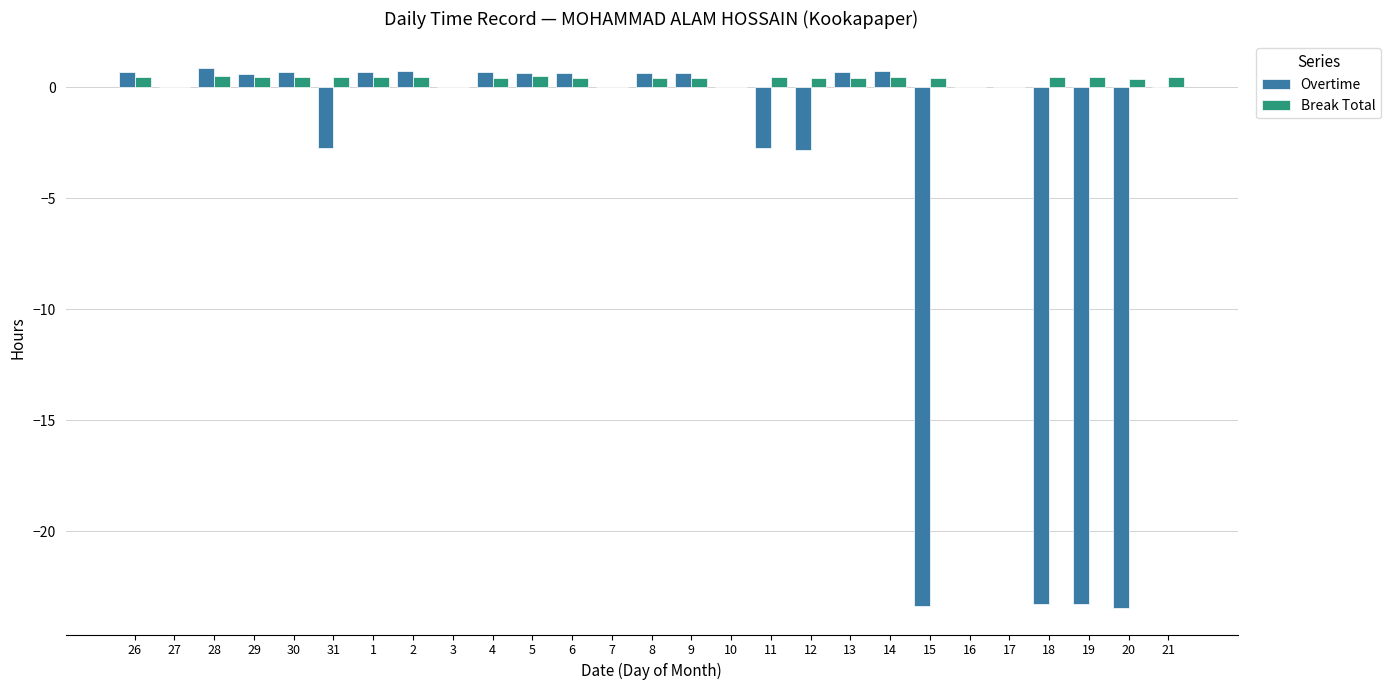

The value of Overtime at 11 is -0.6. True or false?

False